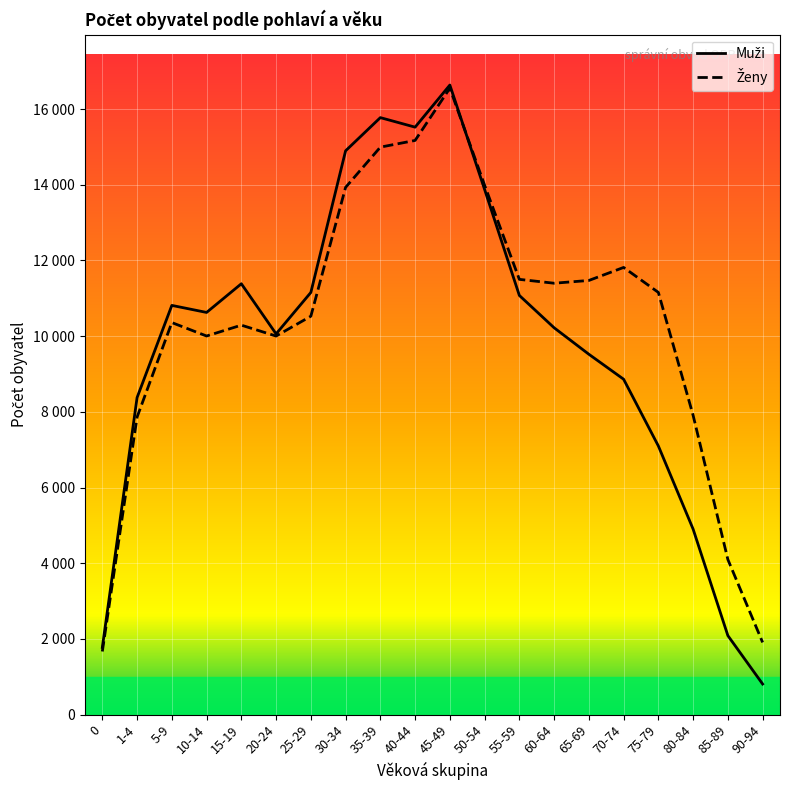

How many data points in Ženy are above 11155?

9